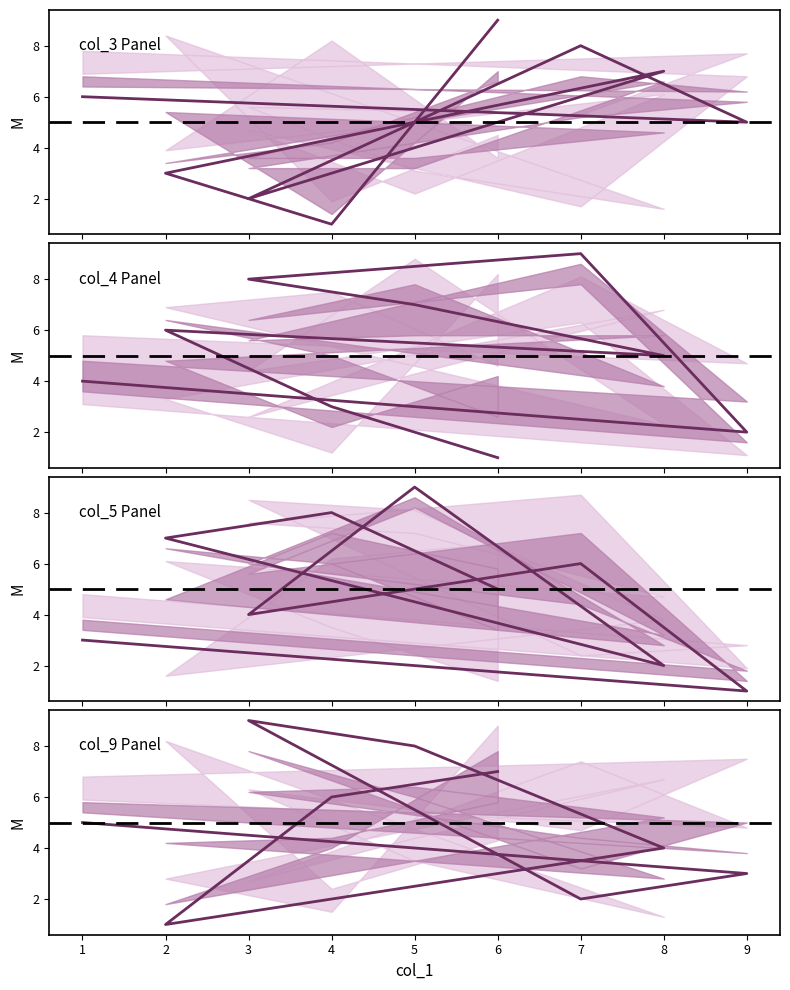

How many lines are shown in the chart?

4